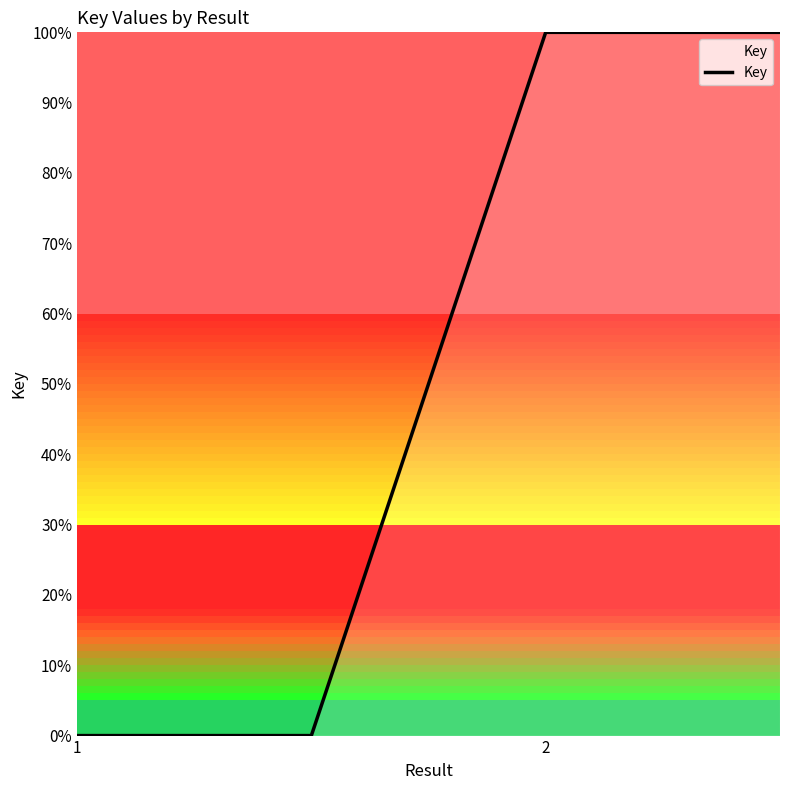

What is the average value?

50